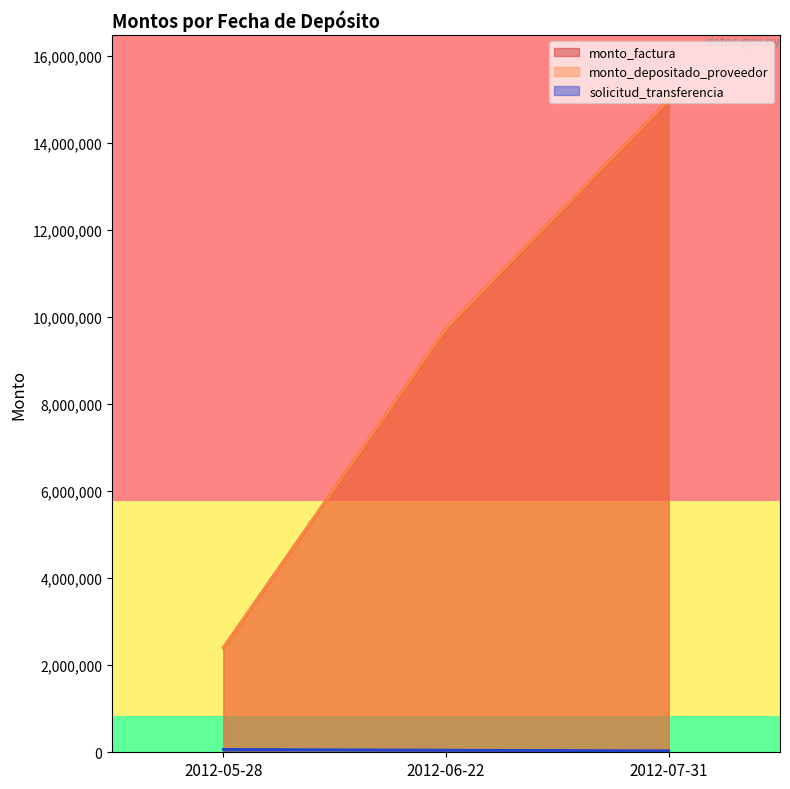

At which category is the sum across all series the highest?

2012-07-31